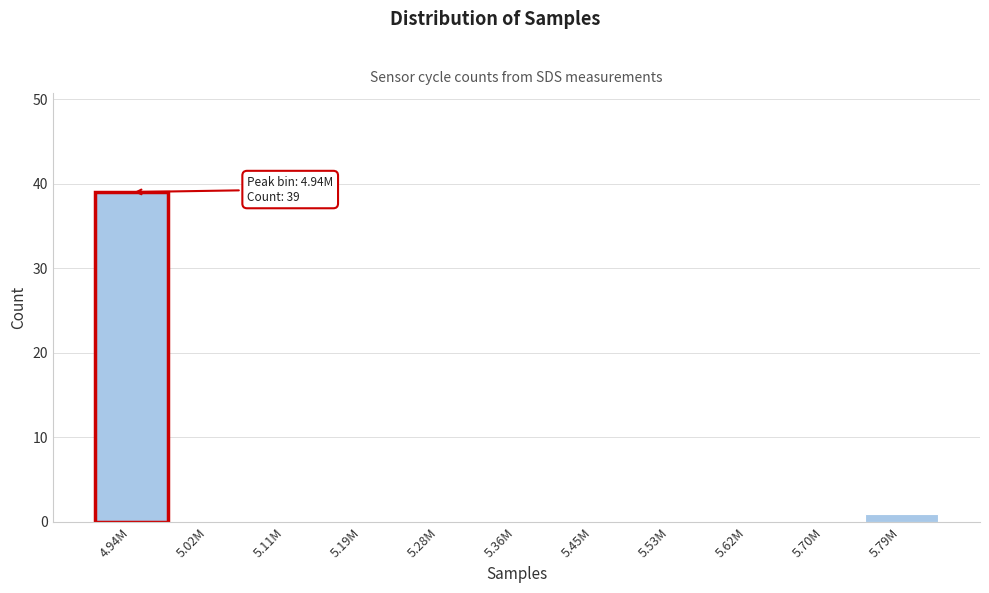

Reading right to left, extract all data points from this chart.

5.79M=1	5.70M=0	5.62M=0	5.53M=0	5.45M=0	5.36M=0	5.28M=0	5.19M=0	5.11M=0	5.02M=0	4.94M=39